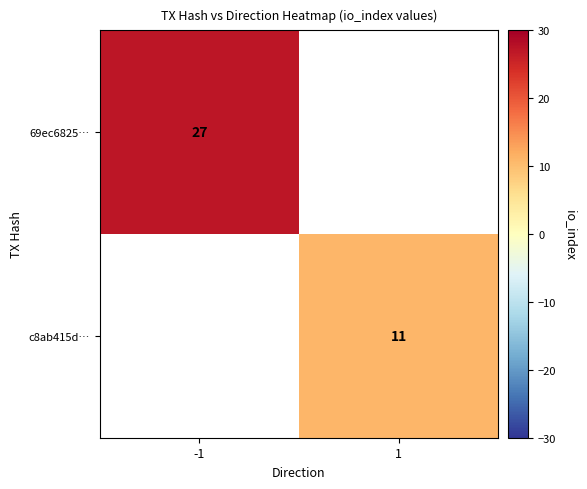

At how many categories does at least one series exceed 17?

1